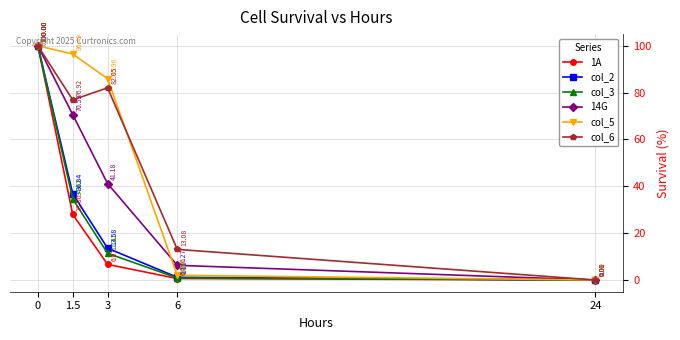

Count the number of data series in this chart.

6